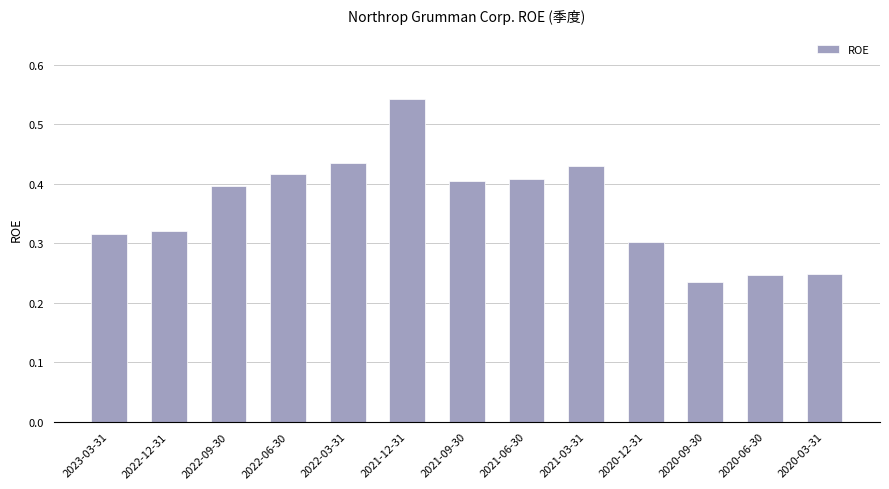

Which label corresponds to the largest value in the chart?

2021-12-31